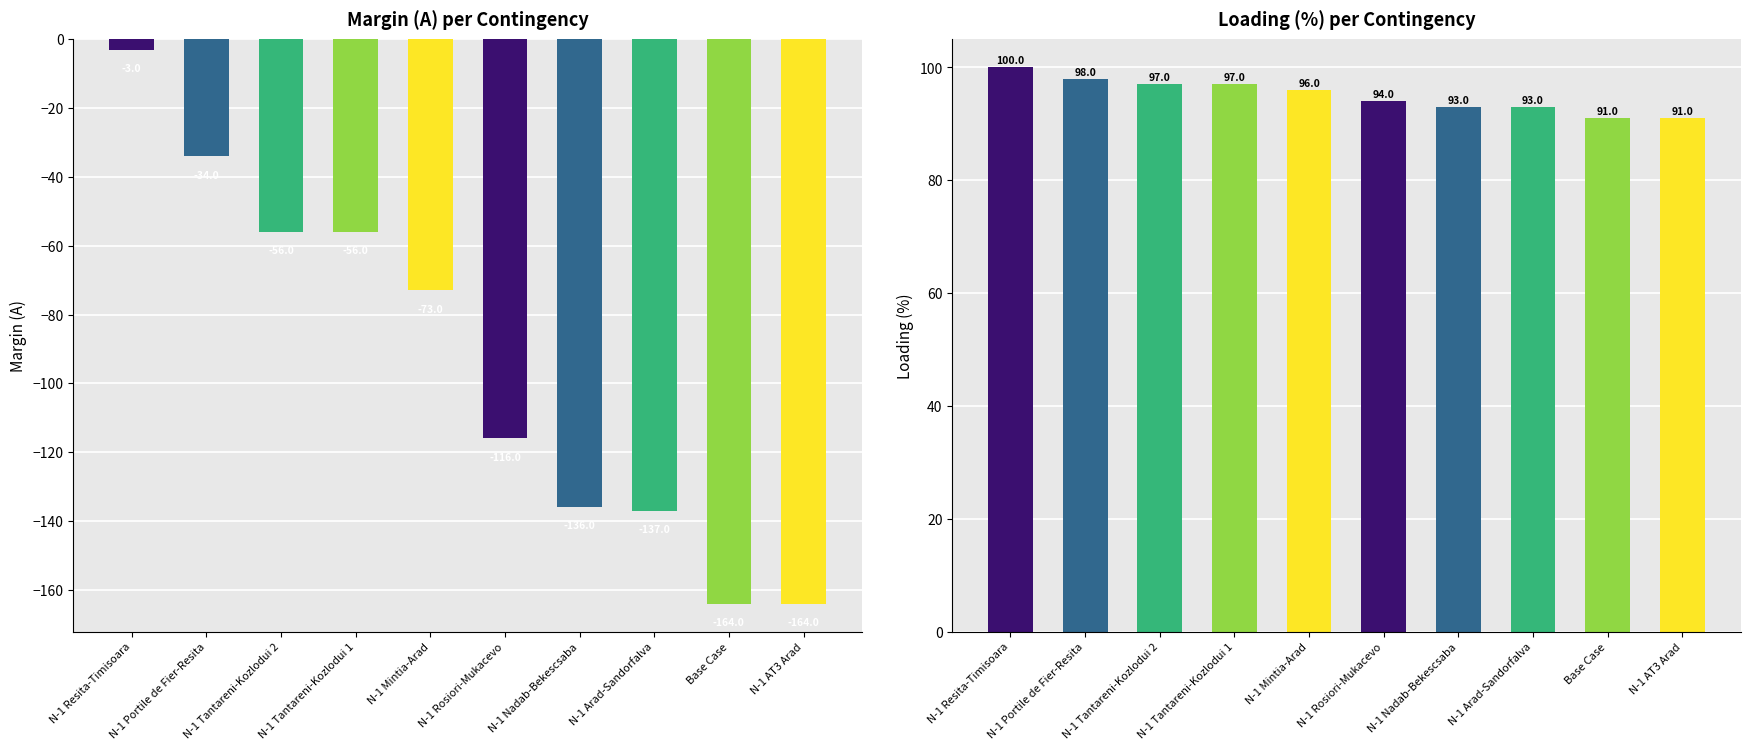

Reading left to right, extract all data points from this chart.

Margin (A): -3	-34	-56	-56	-73	-116	-136	-137	-164	-164
Loading (%): 100	98	97	97	96	94	93	93	91	91